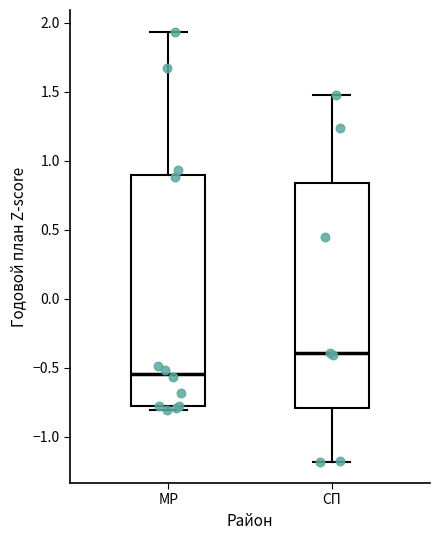

Reading left to right, transcribe this box plot: for each box, give where its median line is, the range the box spans, and where its two whiskers end, as read against the y-axis. The values are not printed on the chart, so give them approximately, as read against the axis.

МР: median -0.55, box -0.80 to 0.90, whiskers -0.80 (just below the box's lower edge) to 1.95
СП: median -0.40, box -0.80 to 0.85, whiskers -1.20 to 1.50